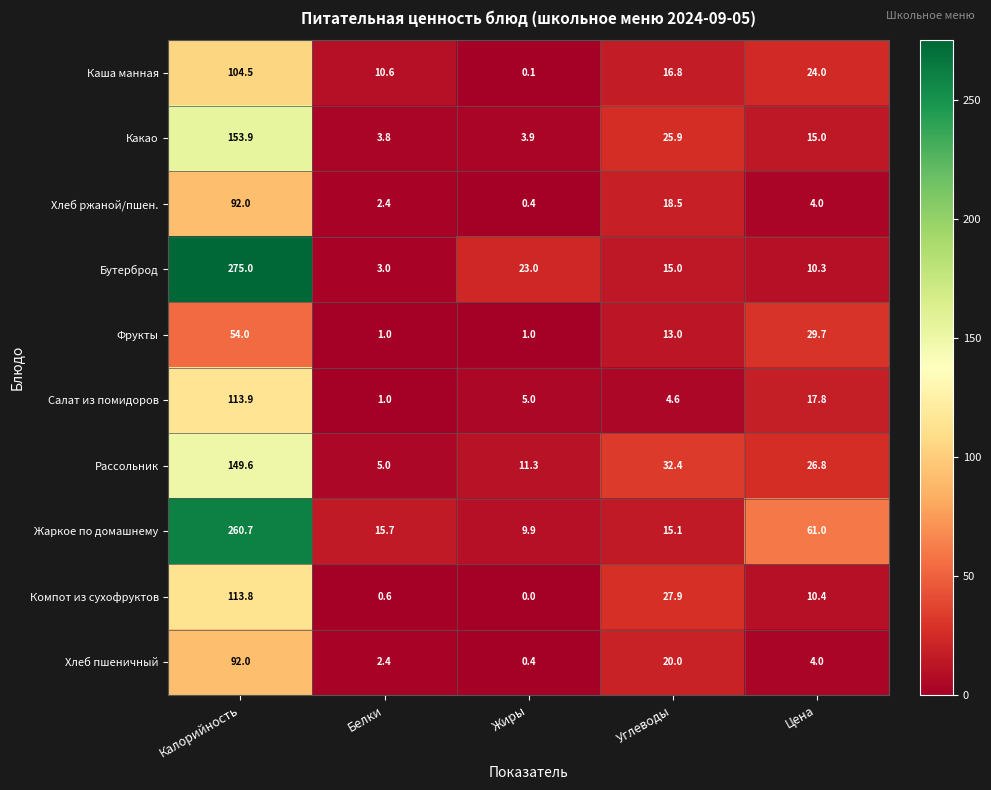

What is the spread (max minus min) of values at Углеводы?

27.8